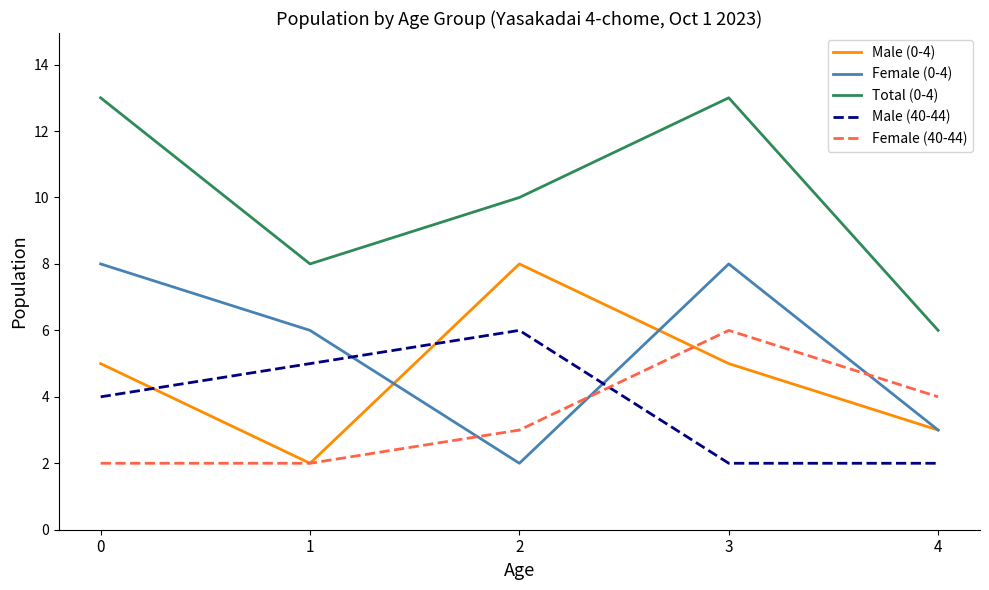

The value of Male (0-4) at 0 is 5. True or false?

True